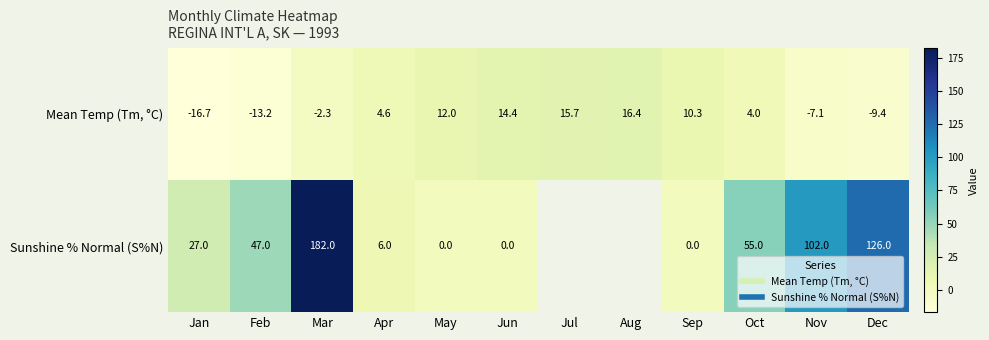

What is the difference between the highest and lowest values at Nov?

109.1